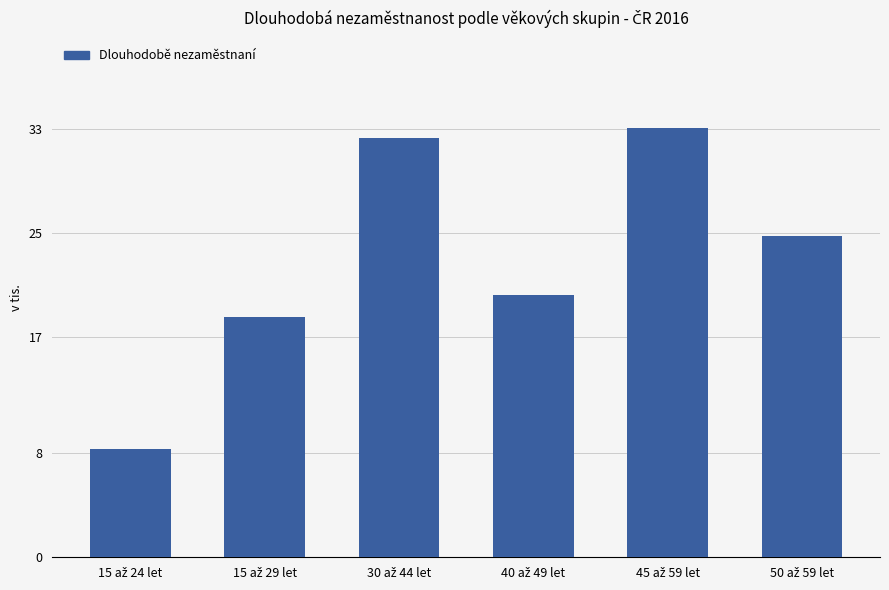

What is the minimum value shown in the chart?

8.4